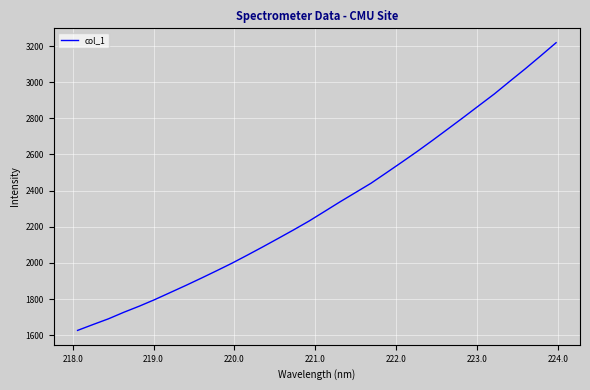

What is the difference between the maximum and minimum values?

1591.6